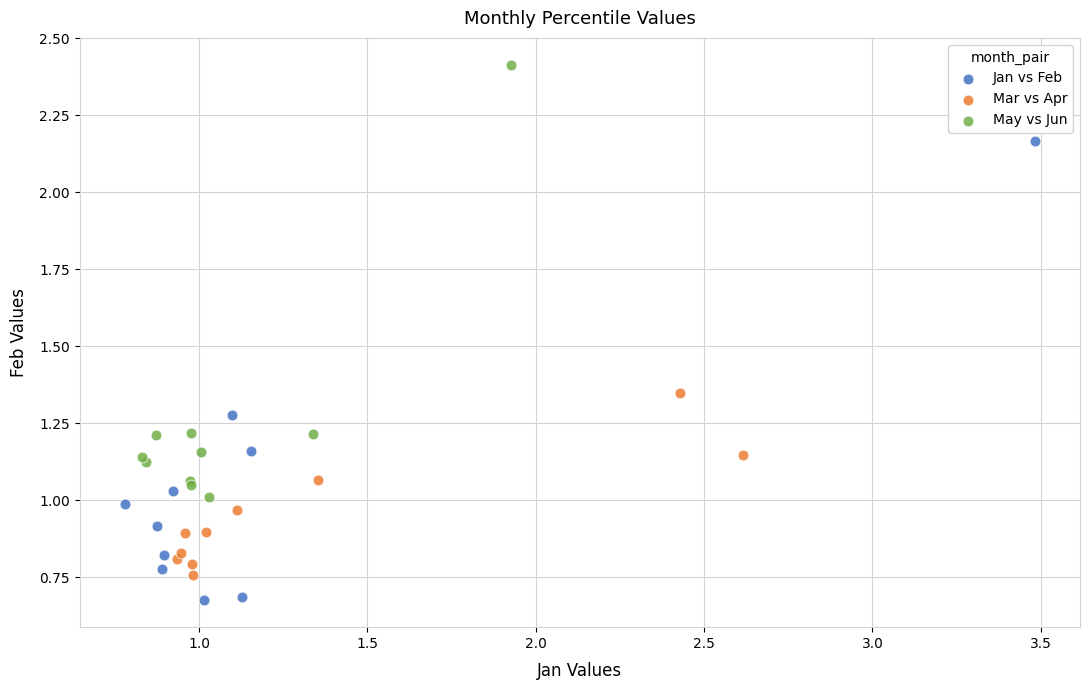

Which series has the largest Y range (max minus min)?

Jan vs Feb